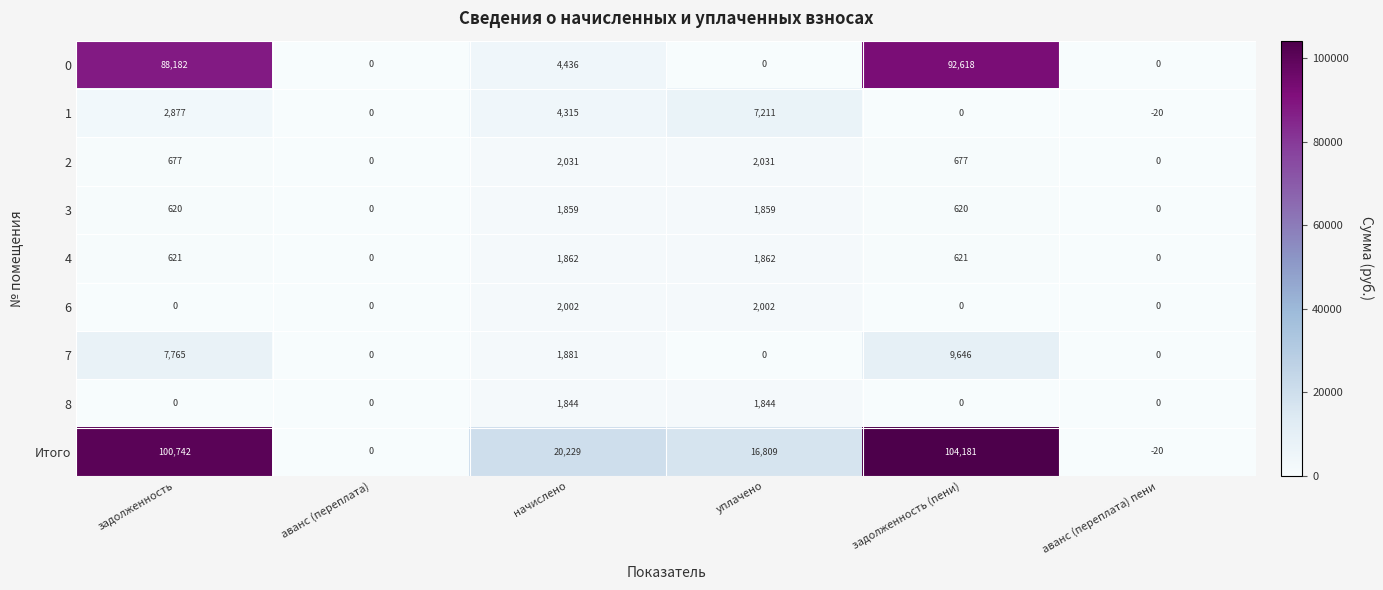

What is the total value across all series at уплачено?

33618